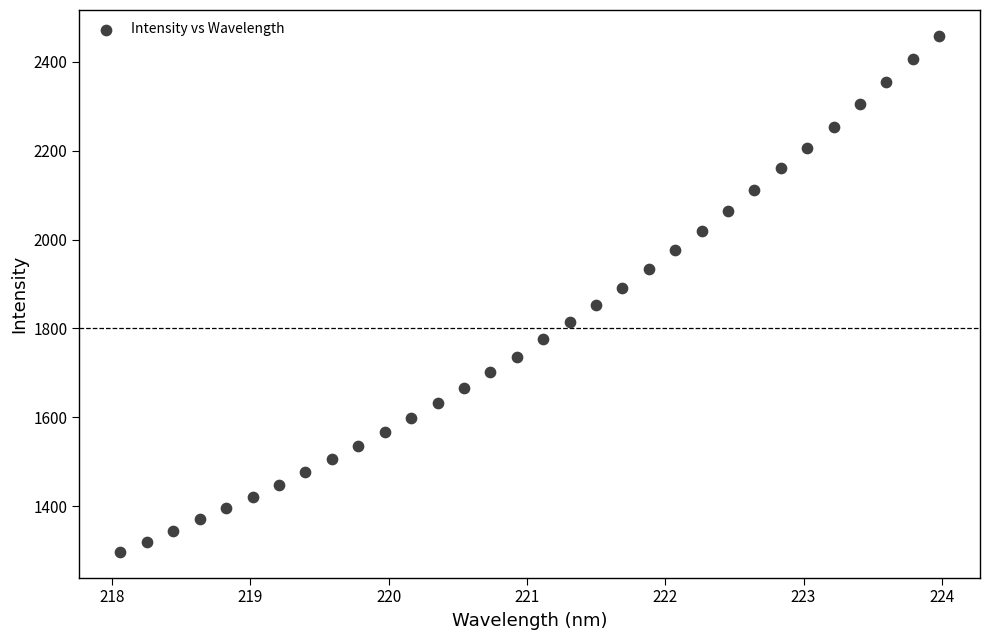

What is the range of X values (max minus min)?

5.9